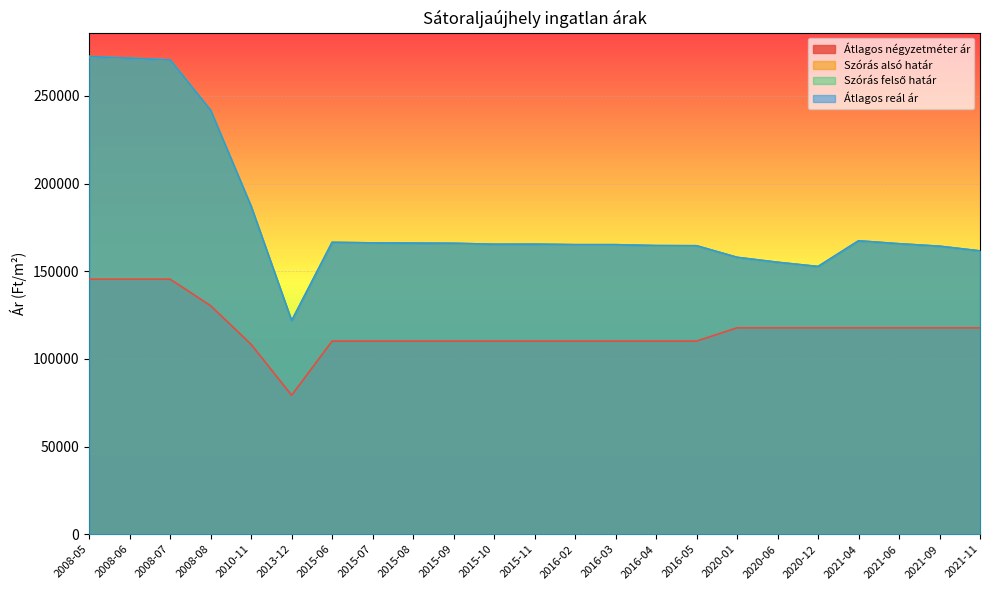

What is the label of the 22nd point from the right?

2008-06